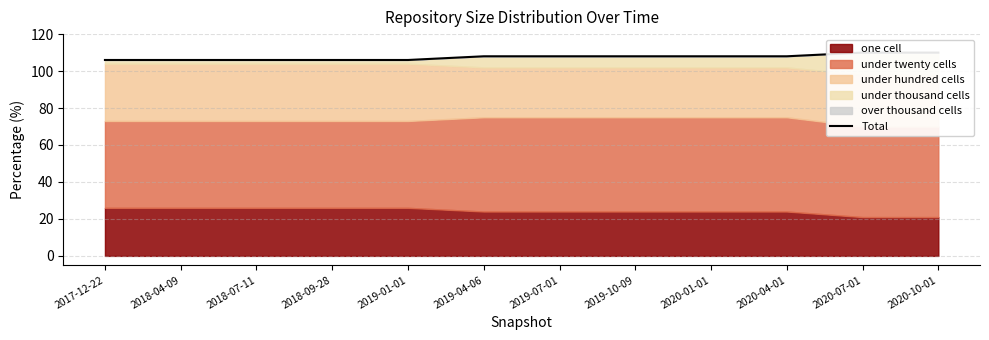

How many data points are less than 108?

5